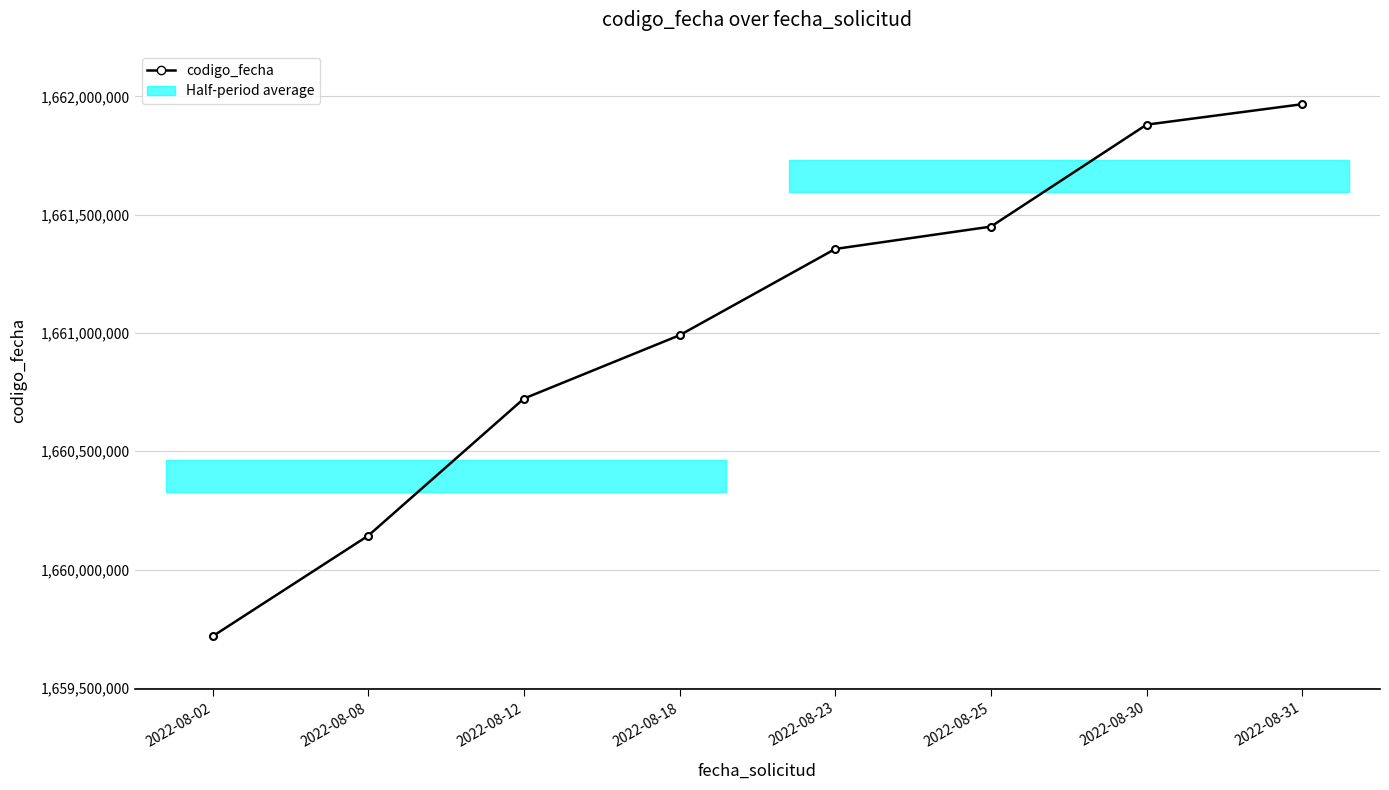

Rank the categories by value from highest to lowest.

2022-08-31, 2022-08-30, 2022-08-25, 2022-08-23, 2022-08-18, 2022-08-12, 2022-08-08, 2022-08-02